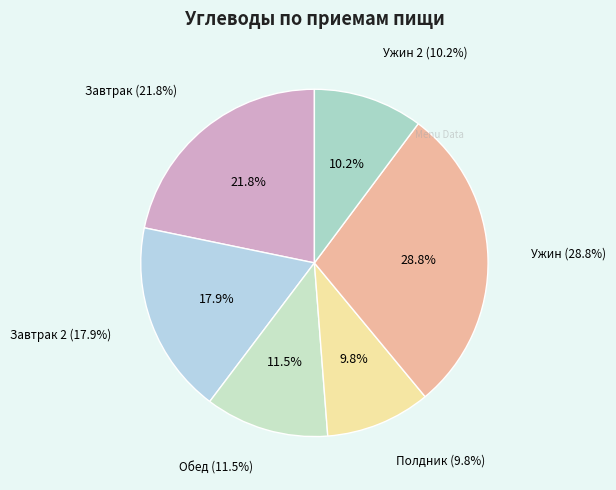

What is the ratio of the value at Ужин 2 to the value at Ужин?

0.4